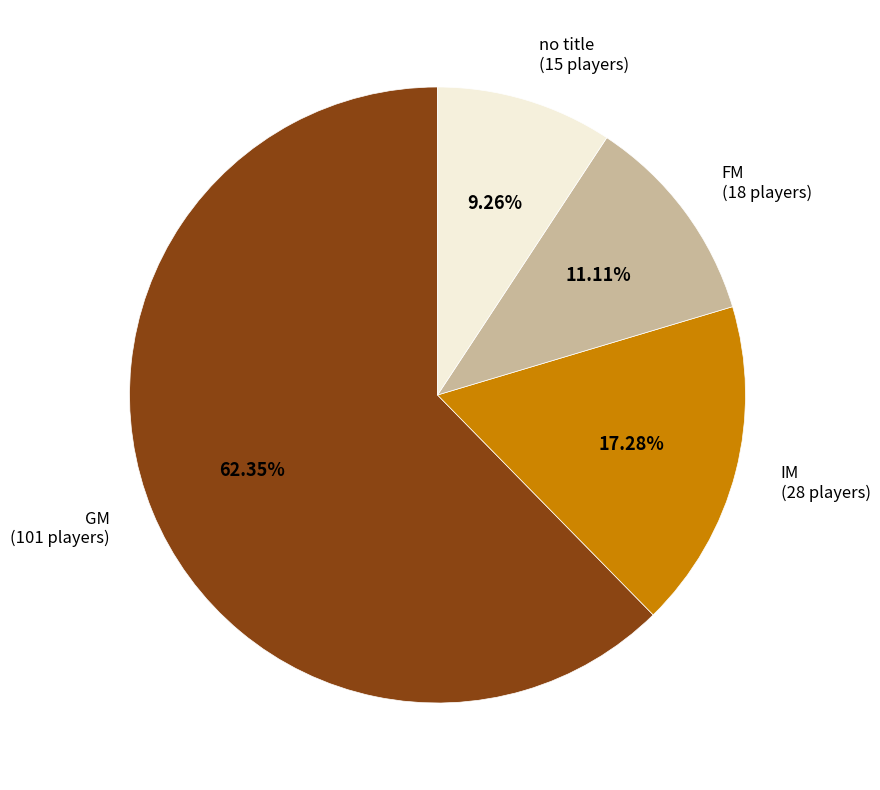

Which category has the smallest portion of the pie?

no title